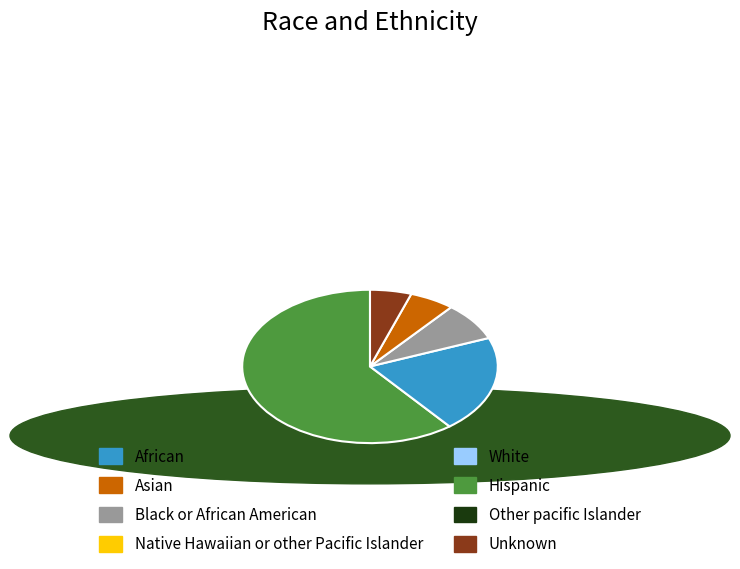

Does any single category account for the majority?

Yes